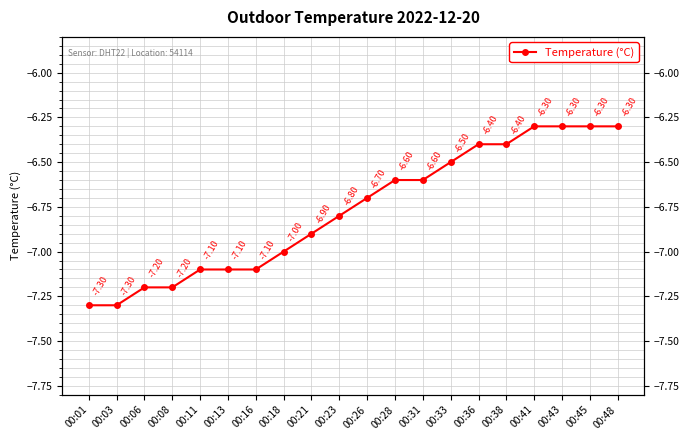

At which label is the value closest to -6?

00:41